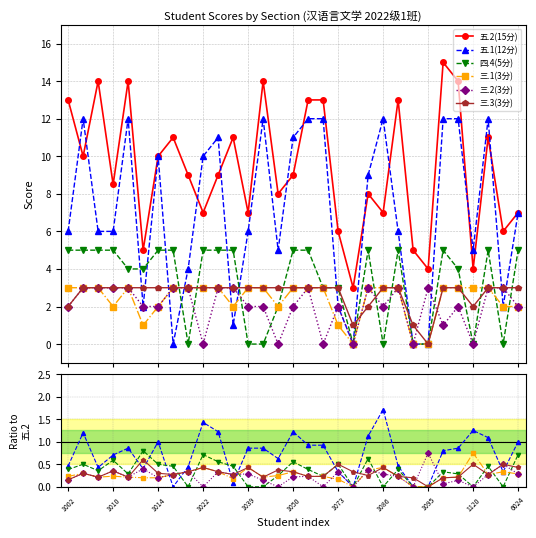

What is the label of the 14th point from the right?

17